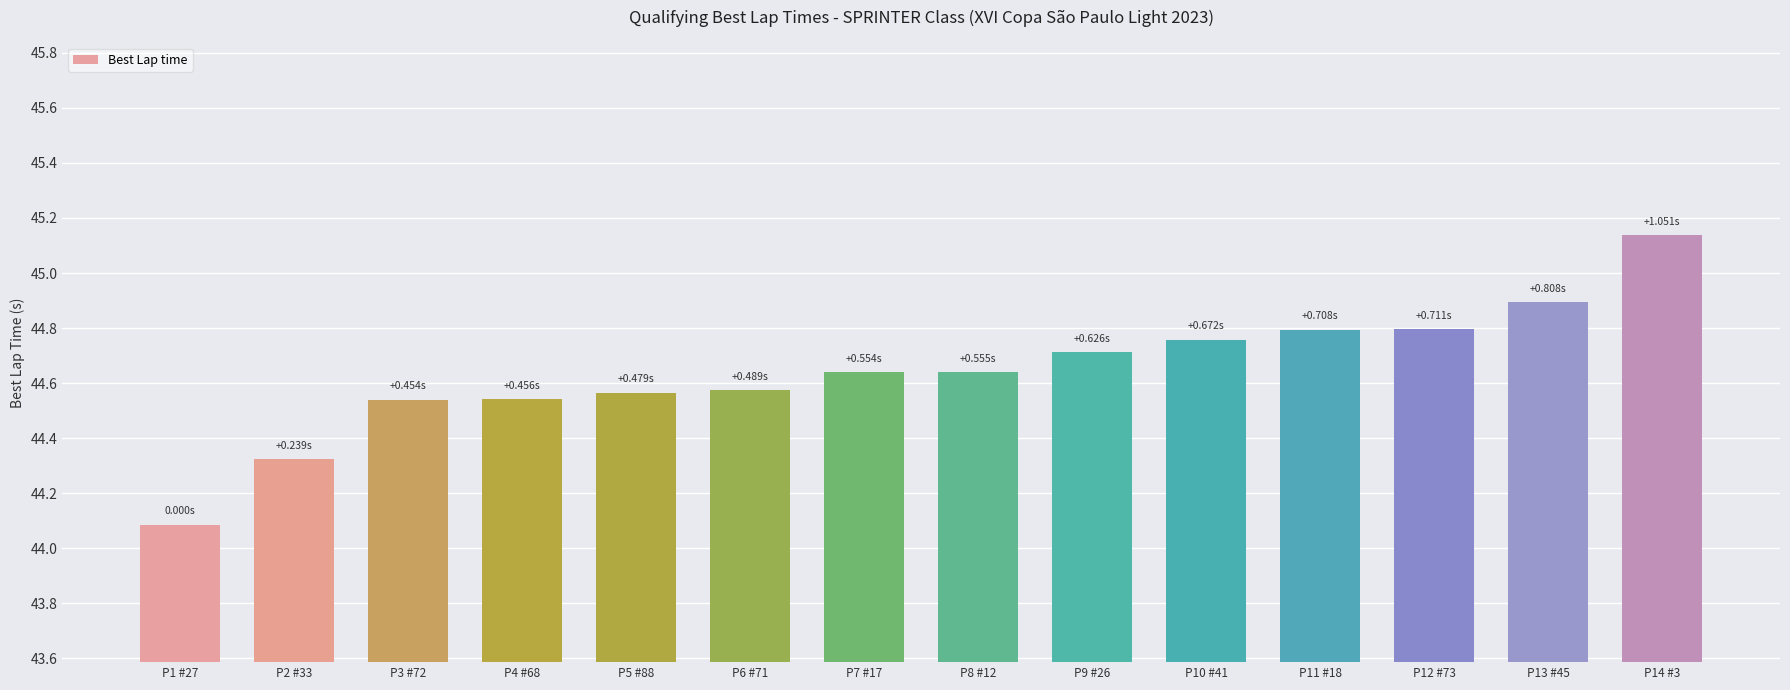

Between P14 #3 and P8 #12, which is larger?

P14 #3